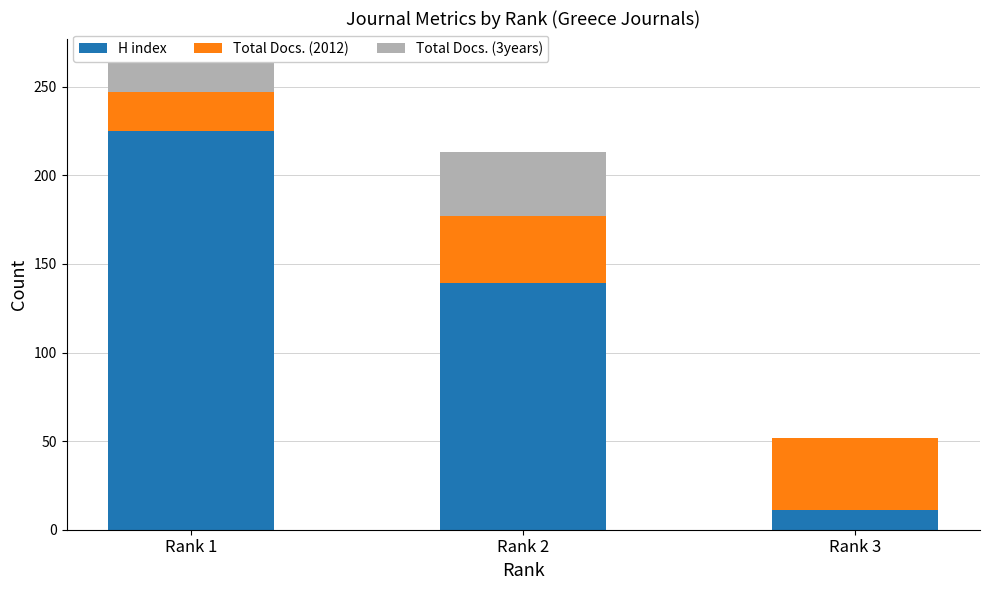

Reading left to right, what are the values for H index?

Rank 1=225	Rank 2=139	Rank 3=11